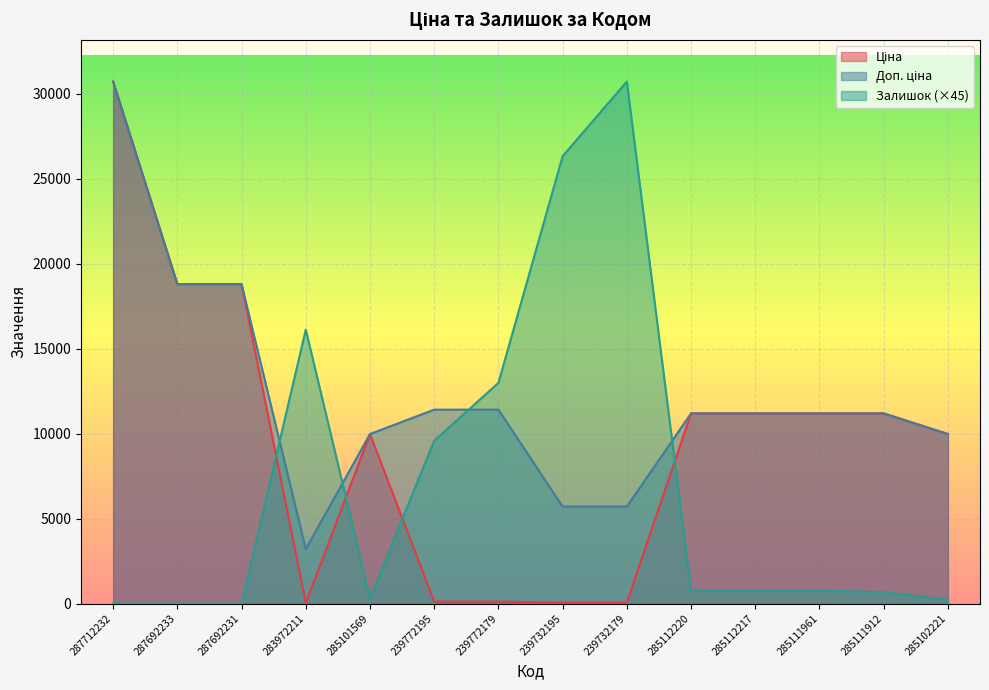

How many data points does each series have?

14